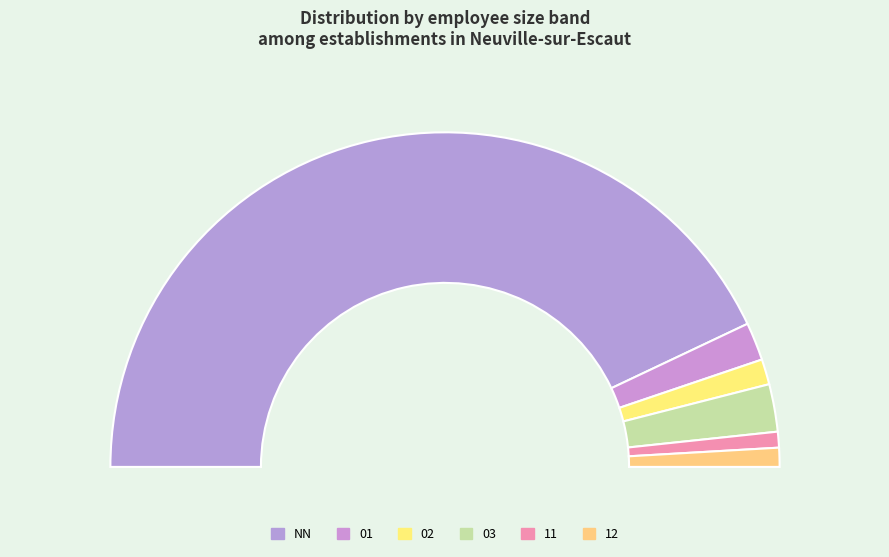

What percentage is NOT represented by 03?

95.4%